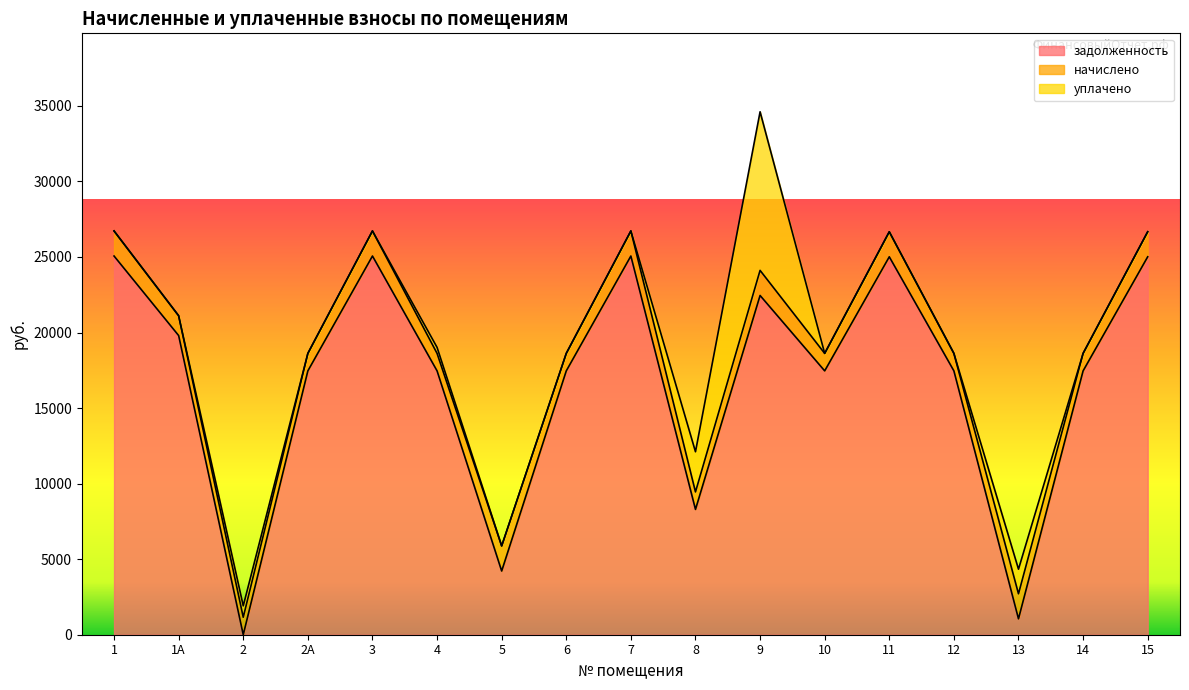

What is the minimum value for начислено?

1156.7